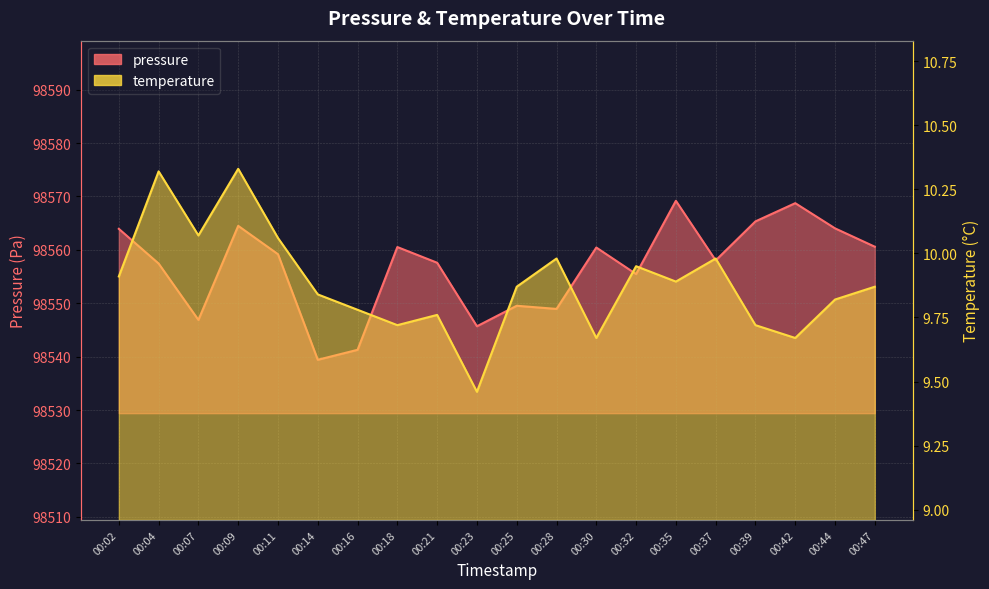

What is the value of the temperature point at the 10th from the left?

9.5